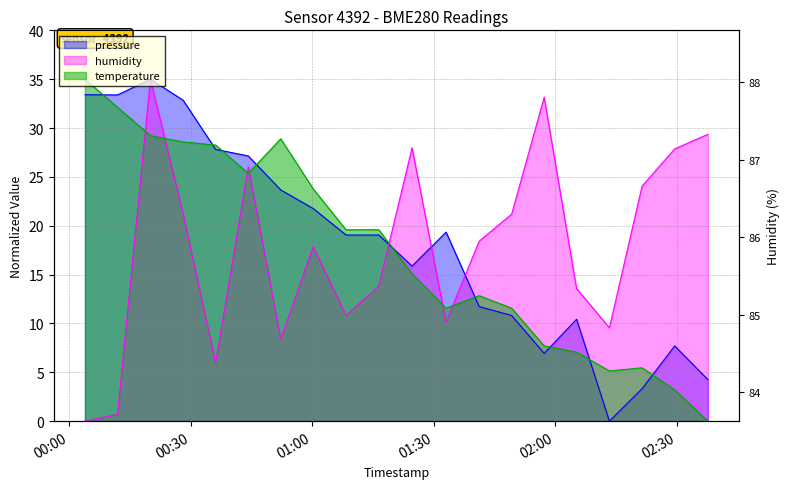

Which series has the widest spread of values?

pressure